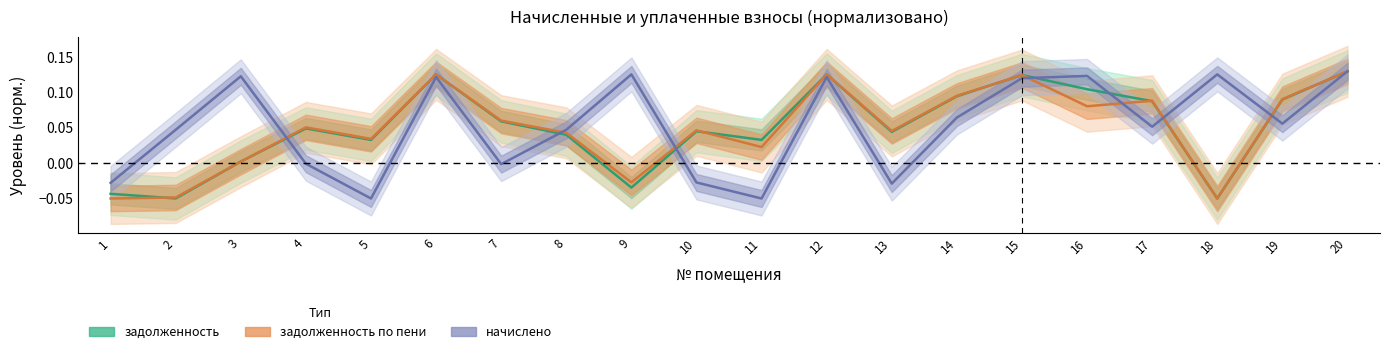

What are all the series names shown in the legend?

задолженность, задолженность_пени, начислено